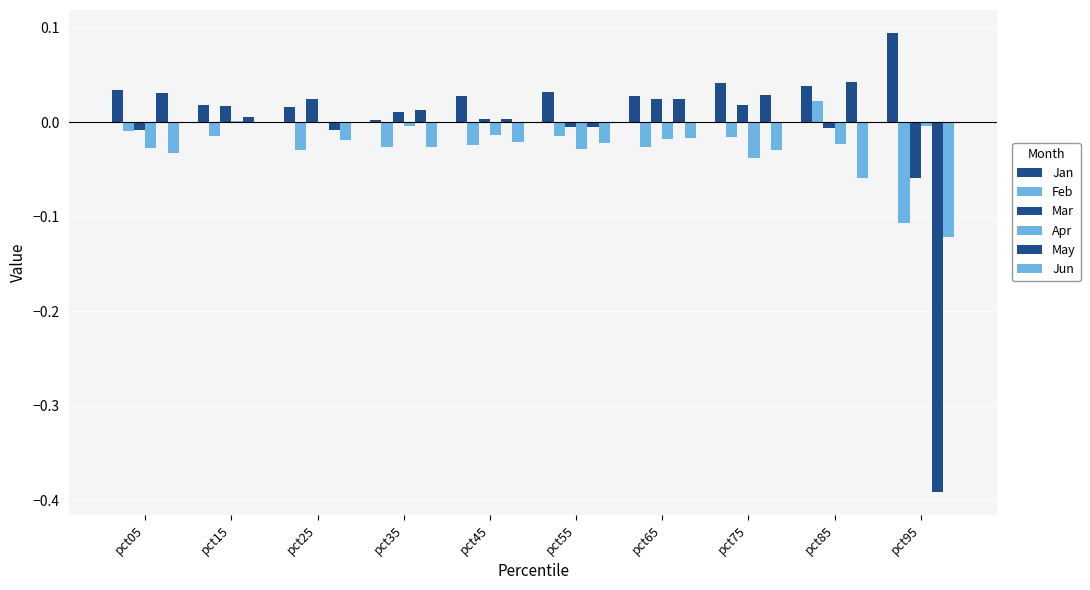

At how many categories does at least one series exceed 0?

10